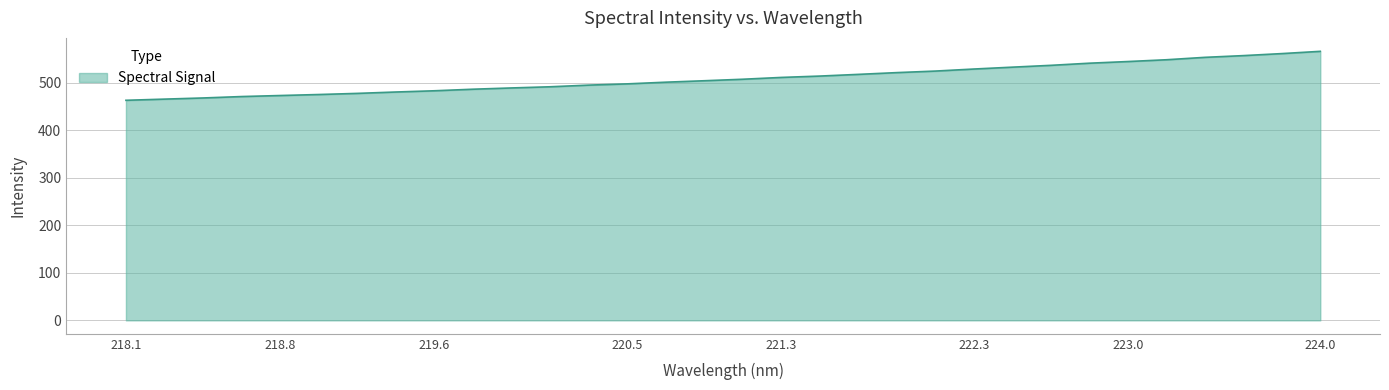

What is the difference between the maximum and minimum values?

103.1